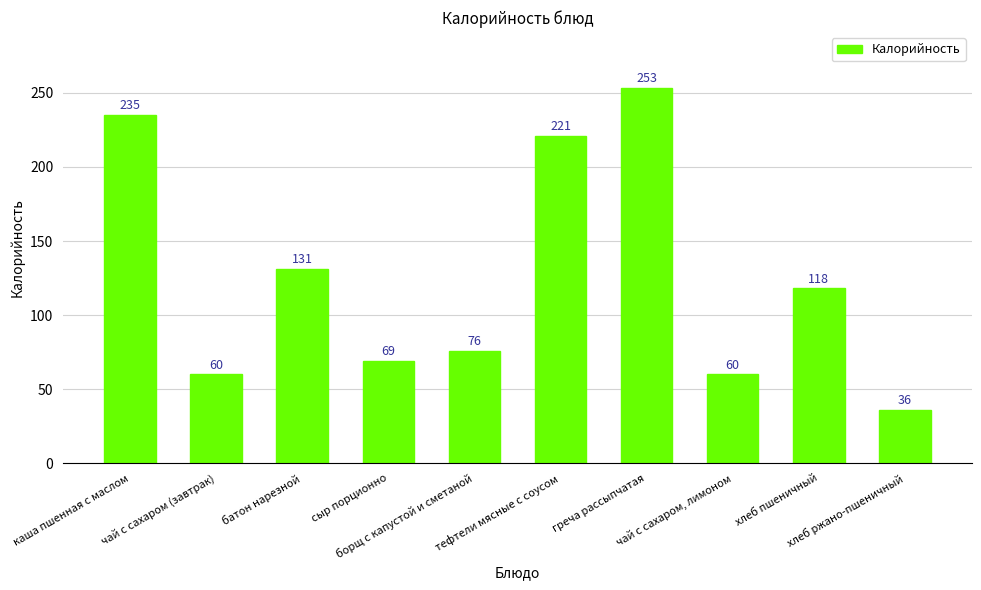

Approximately how many times larger is the value at хлеб ржано-пшеничный compared to сыр порционно?

0.5